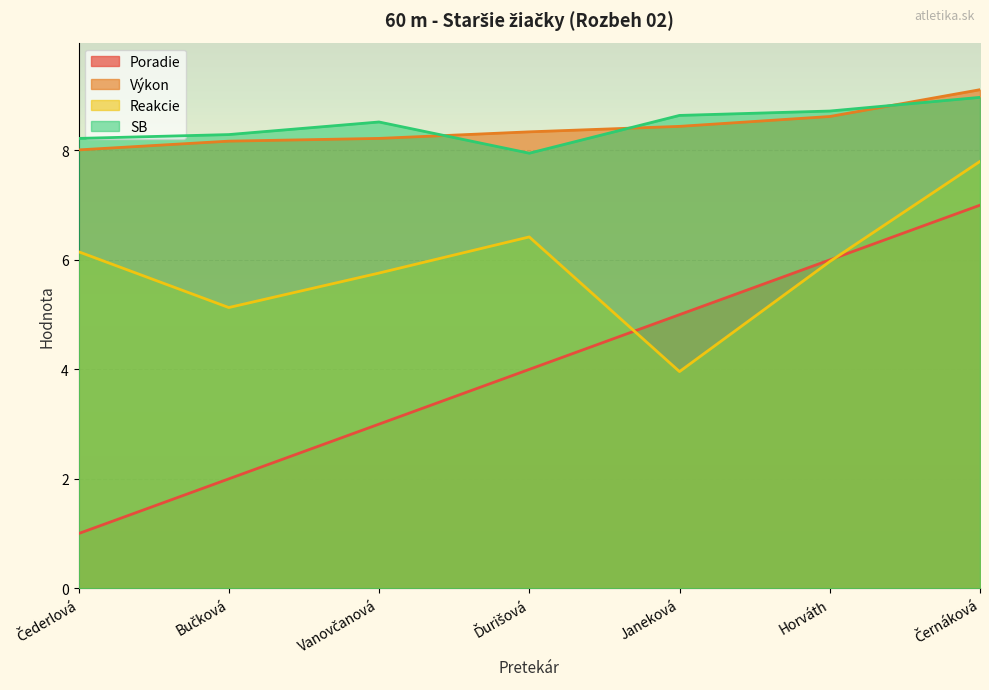

What are all the series names shown in the legend?

Poradie, Výkon, Reakcie, SB